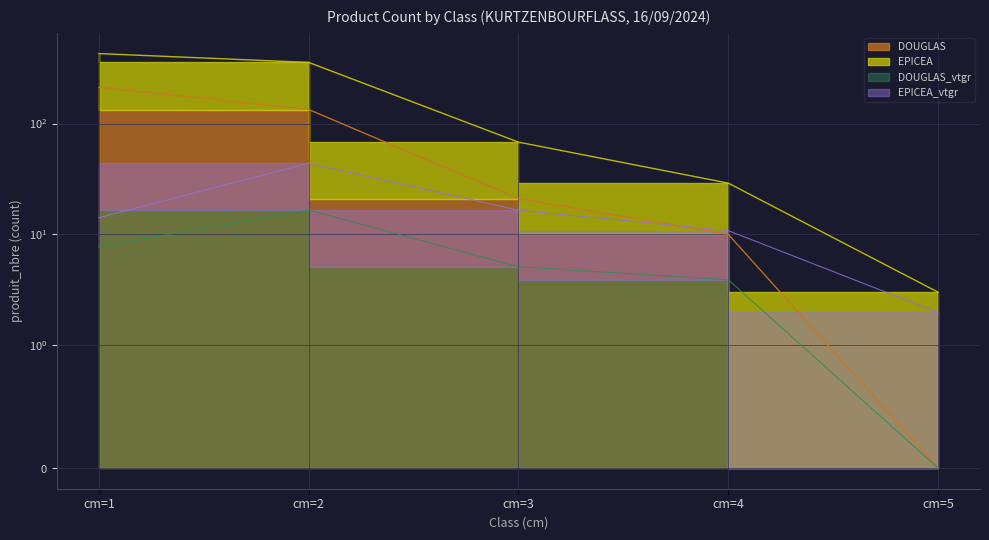

True or false: DOUGLAS has more than 1 points higher than both neighbors.

False